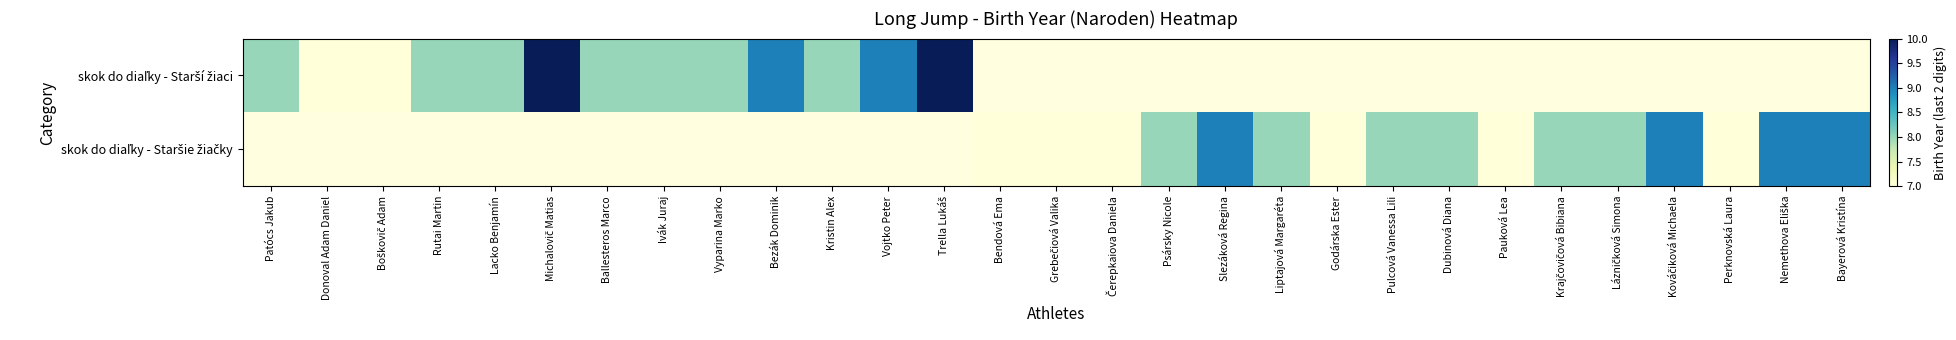

How many categories are shown in the chart?

29